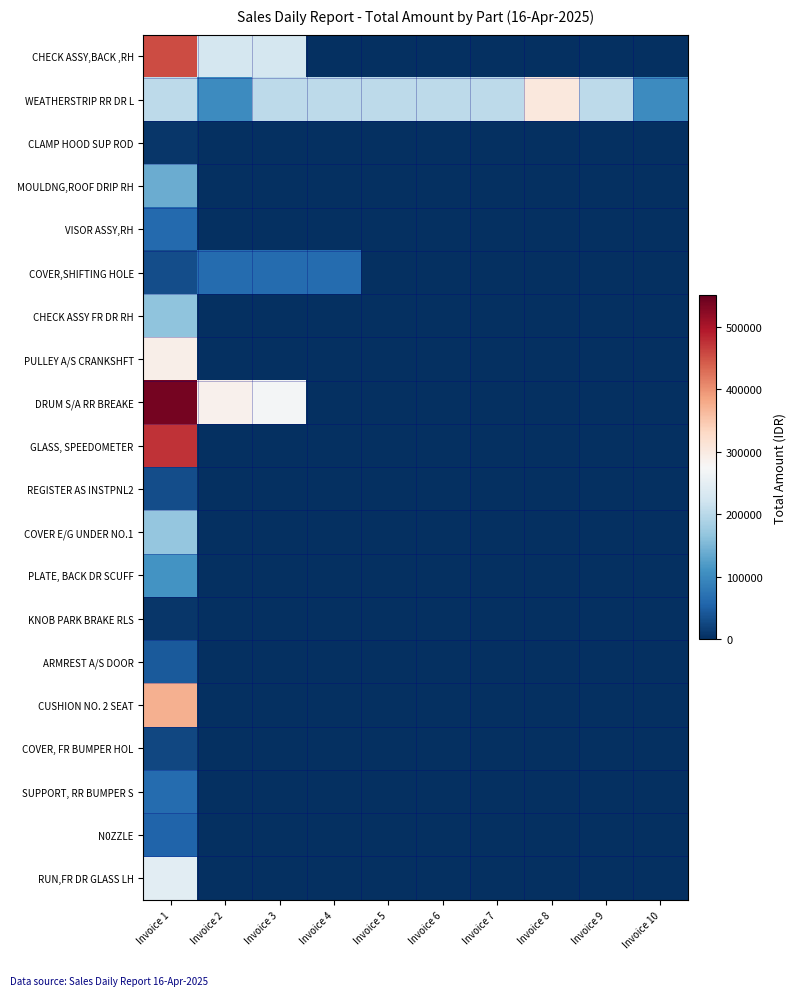

At which category is the sum across all series the highest?

Invoice 1